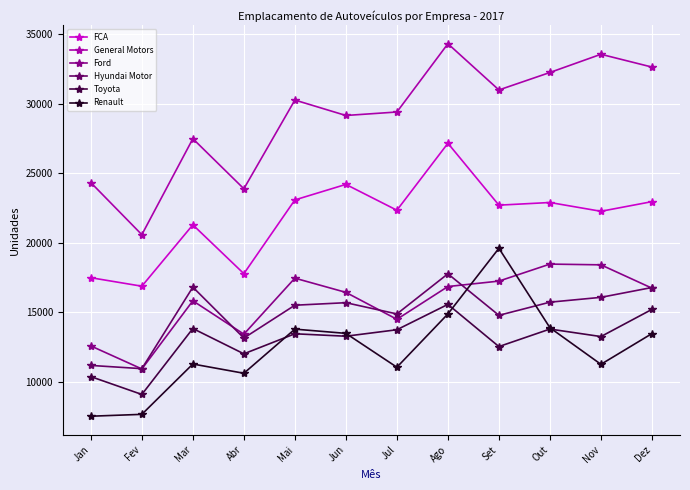

Which series ends up on top after the final intersection of Ford and Renault?

Ford